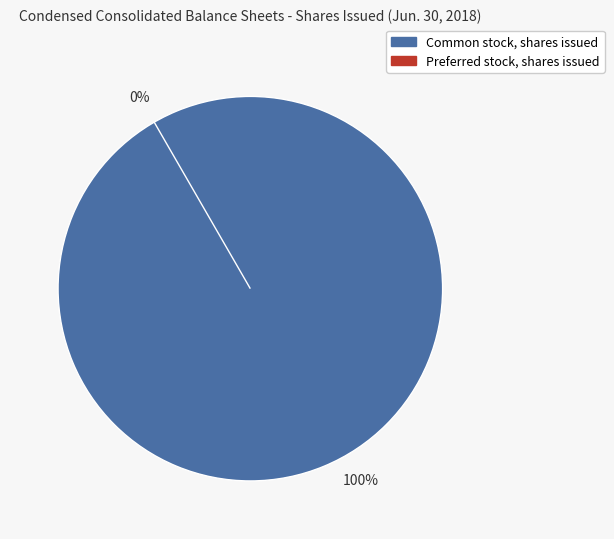

How many segments does this pie chart have?

2